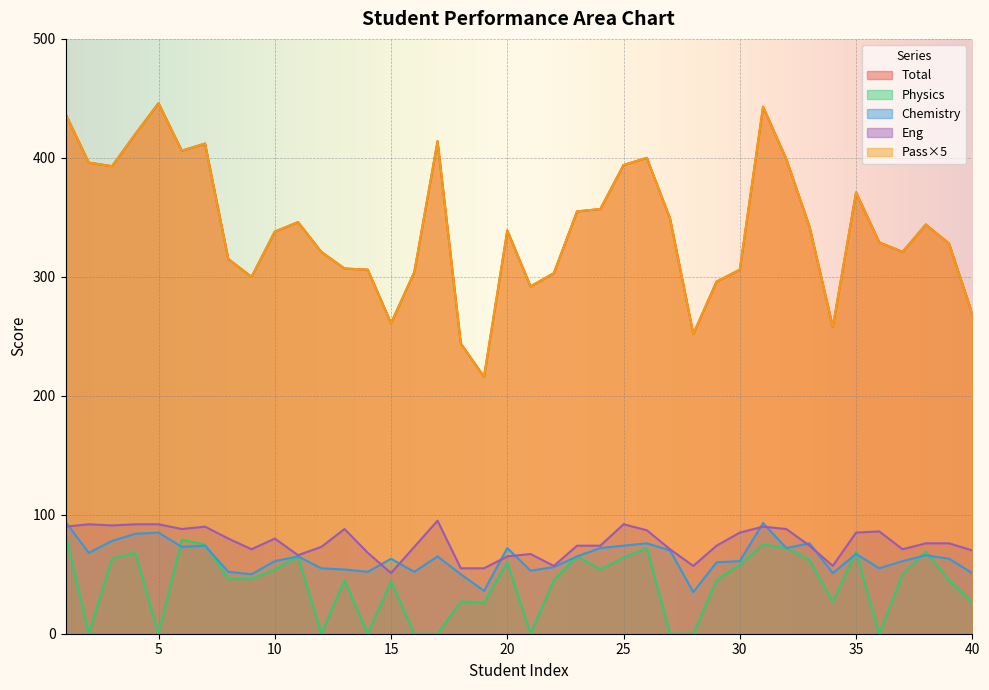

Rank the categories by Pass value from highest to lowest.

5, 31, 1, 4, 17, 7, 6, 26, 32, 2, 25, 3, 35, 24, 23, 27, 11, 38, 33, 20, 10, 36, 39, 12, 37, 8, 13, 14, 30, 16, 22, 9, 29, 21, 40, 15, 34, 28, 18, 19